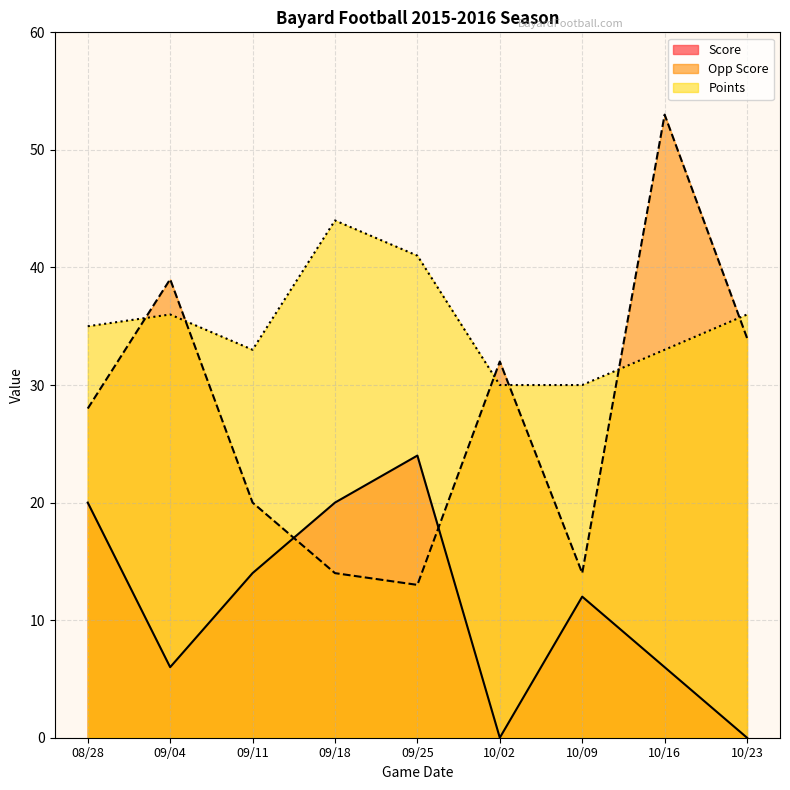

Which category has the lowest value in the Opp Score series?

09/25